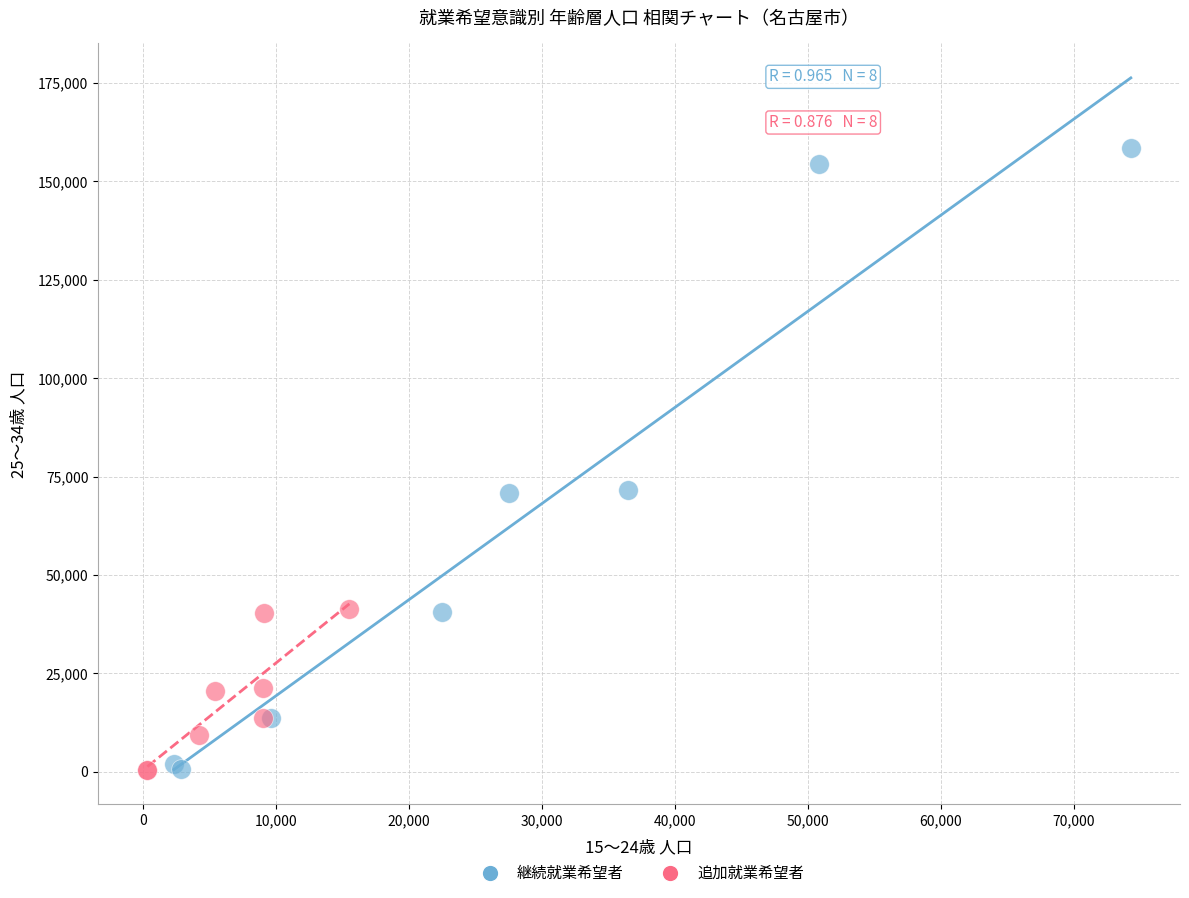

Which series has the largest Y range (max minus min)?

継続就業希望者